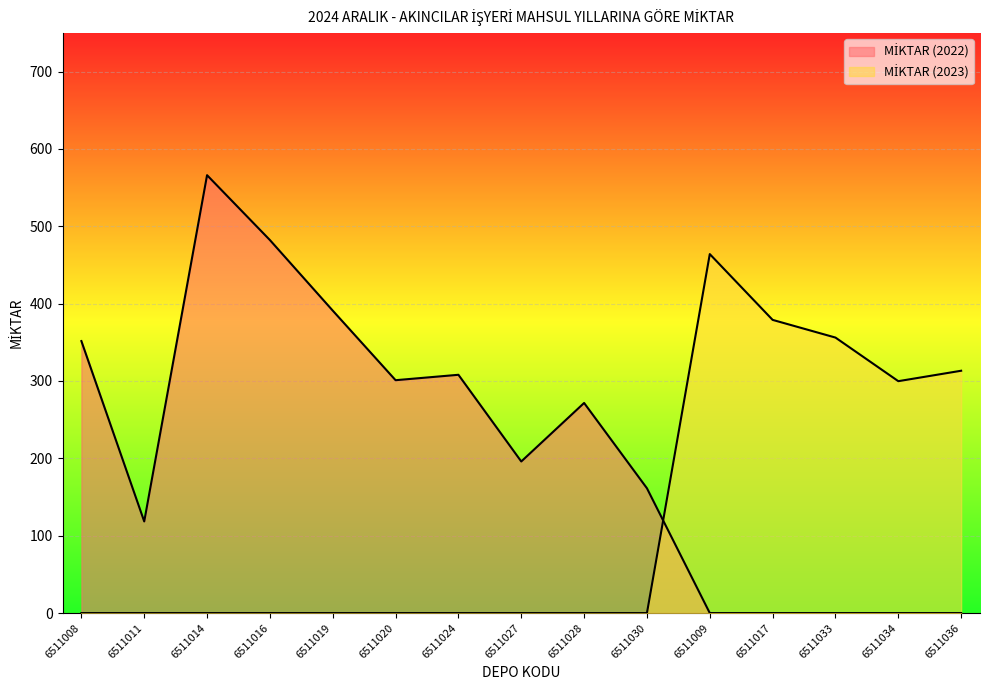

Which label corresponds to the smallest value in the chart?

6511009